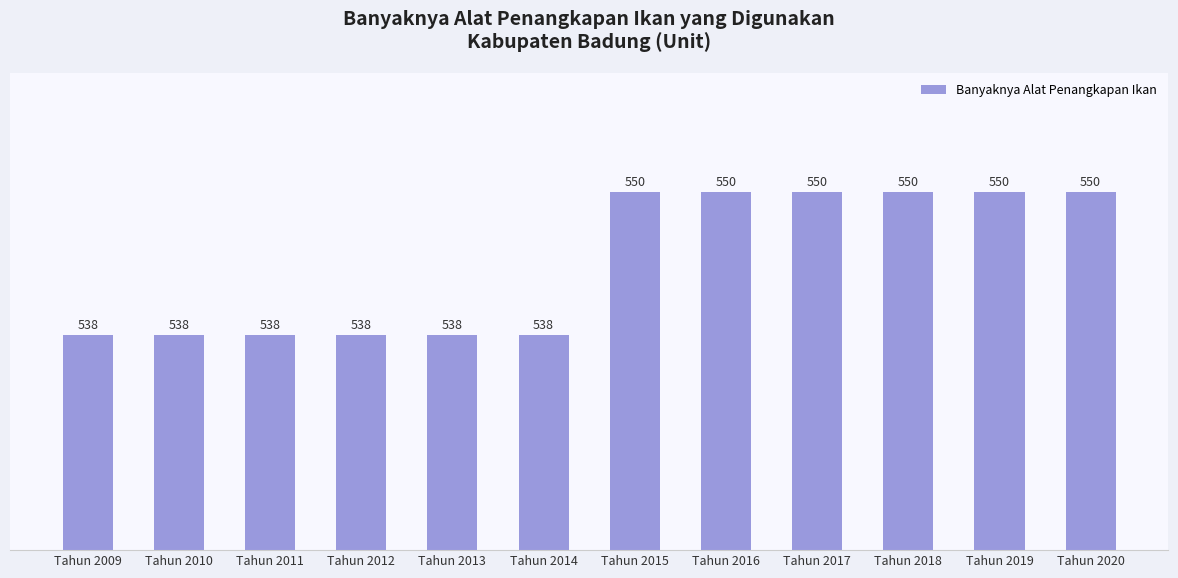

Approximately how many times larger is the value at Tahun 2014 compared to Tahun 2013?

1.0